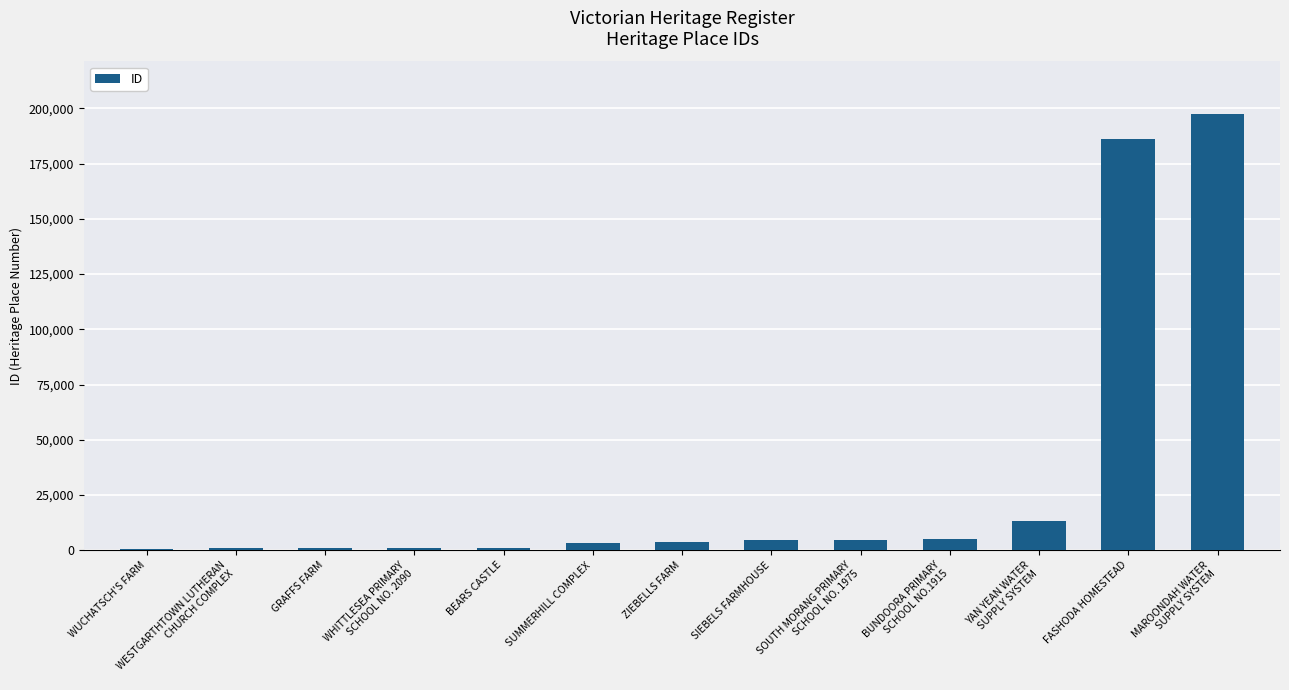

Count the number of categories in the chart.

13